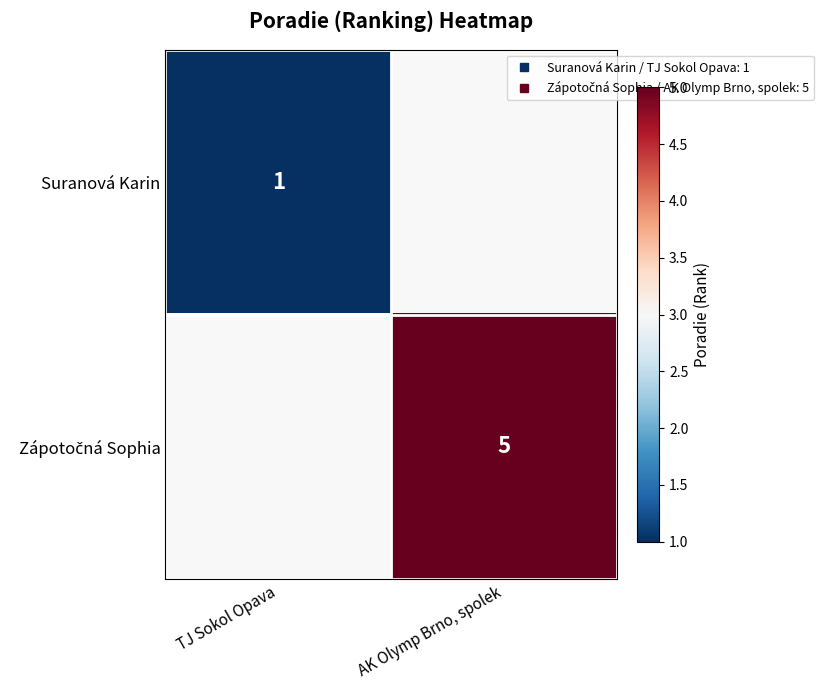

What is the smallest value displayed?

1.0